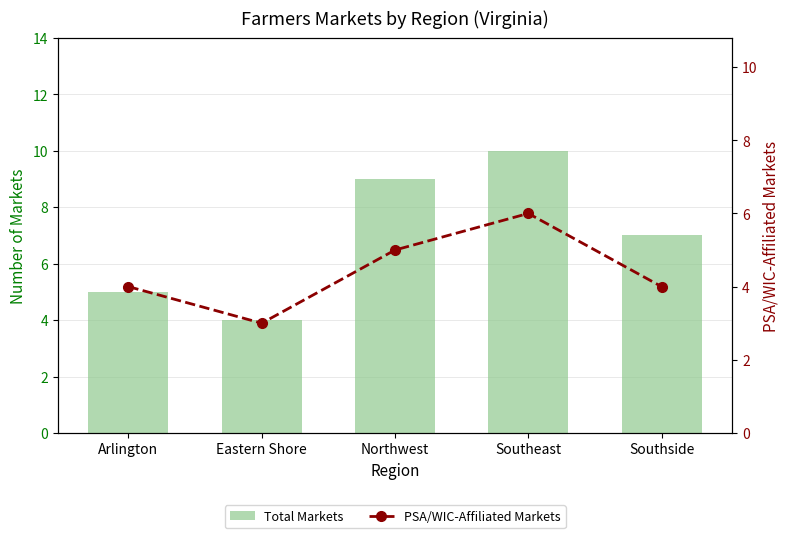

What is the value of the Total Markets bar at the 5th from the left?

7